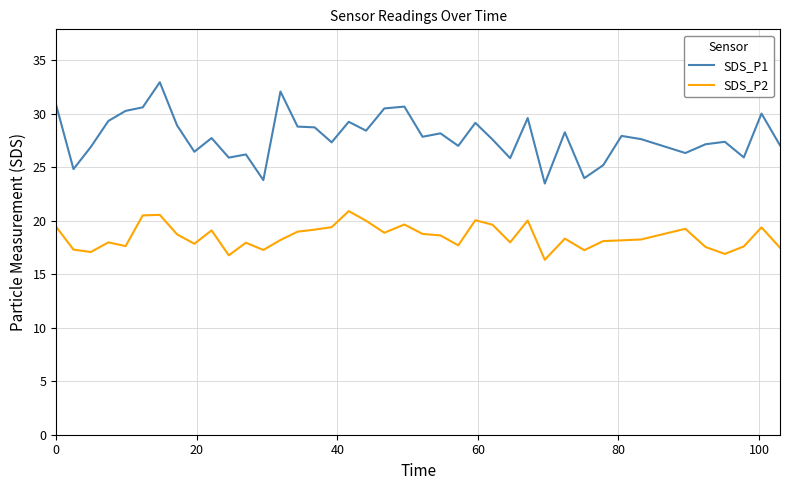

What is the difference between the maximum and minimum values in the SDS_P1 series?

9.5